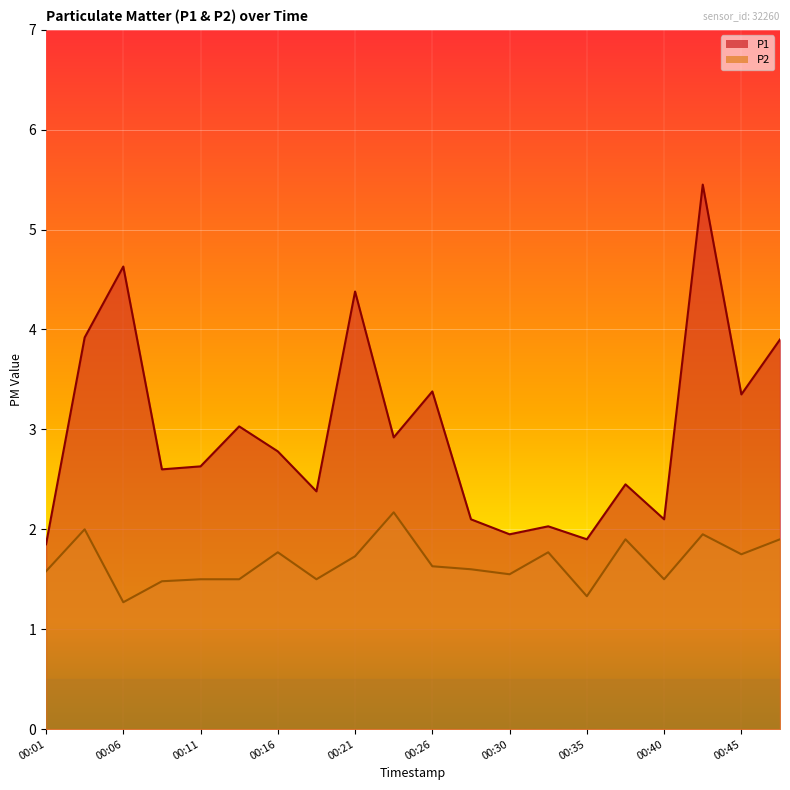

Where is the first local maximum for P1?

00:06